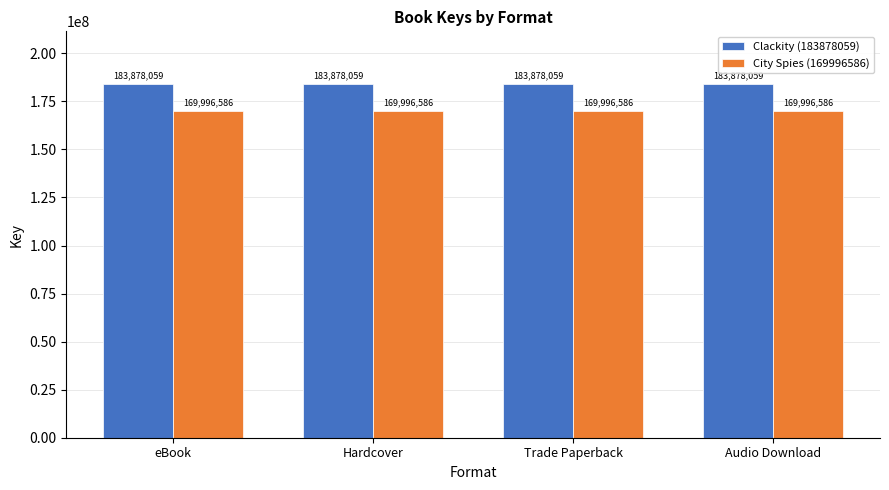

Reading left to right, what are all the values shown in this chart?

Clackity (183878059): eBook=183878059	Hardcover=183878059	Trade Paperback=183878059	Audio Download=183878059
City Spies (169996586): eBook=169996586	Hardcover=169996586	Trade Paperback=169996586	Audio Download=169996586